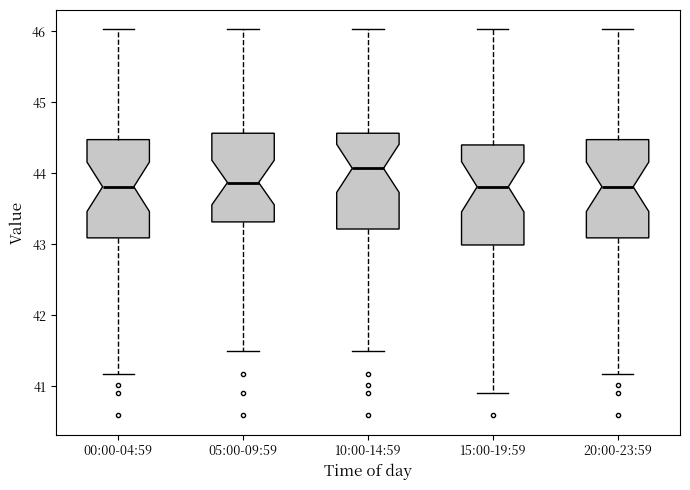

Reading left to right, transcribe this box plot: for each box, give where its median line is, the range the box spans, and where its two whiskers end, as read against the y-axis. The values are not printed on the chart, so give them approximately, as read against the axis.

00:00-04:59: median 43.8, box 43.1 to 44.5, whiskers 41.2 to 46.0
05:00-09:59: median 43.9, box 43.3 to 44.6, whiskers 41.5 to 46.0
10:00-14:59: median 44.1, box 43.2 to 44.6, whiskers 41.5 to 46.0
15:00-19:59: median 43.8, box 43.0 to 44.4, whiskers 40.9 to 46.0
20:00-23:59: median 43.8, box 43.1 to 44.5, whiskers 41.2 to 46.0